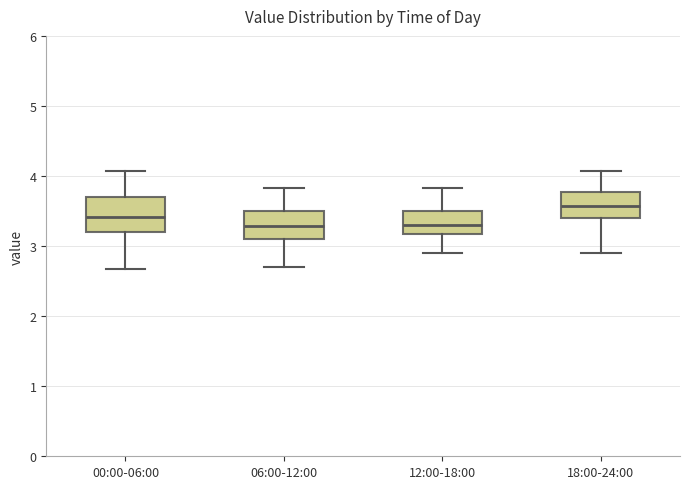

Comparing the boxes themselves (not the whiskers), which one is the tallest?

00:00-06:00